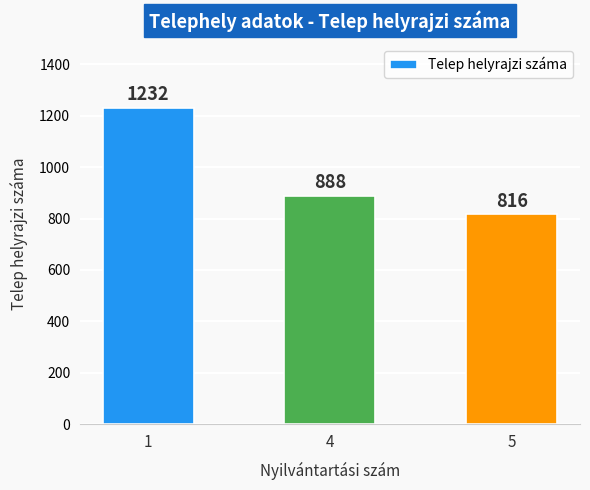

What is the change in value from 1 to 4?

-344